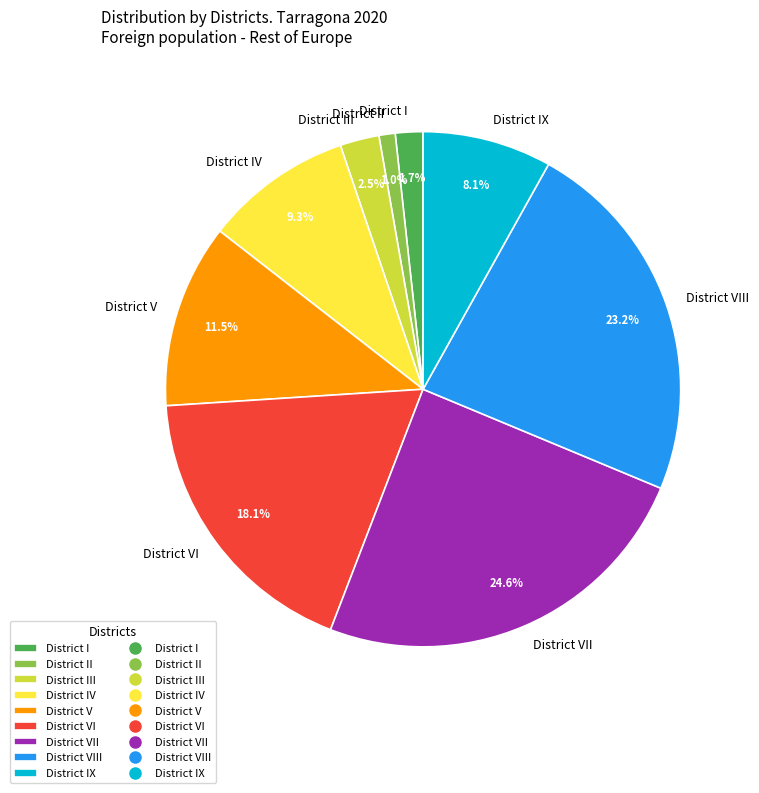

Which category has the smallest portion of the pie?

District II